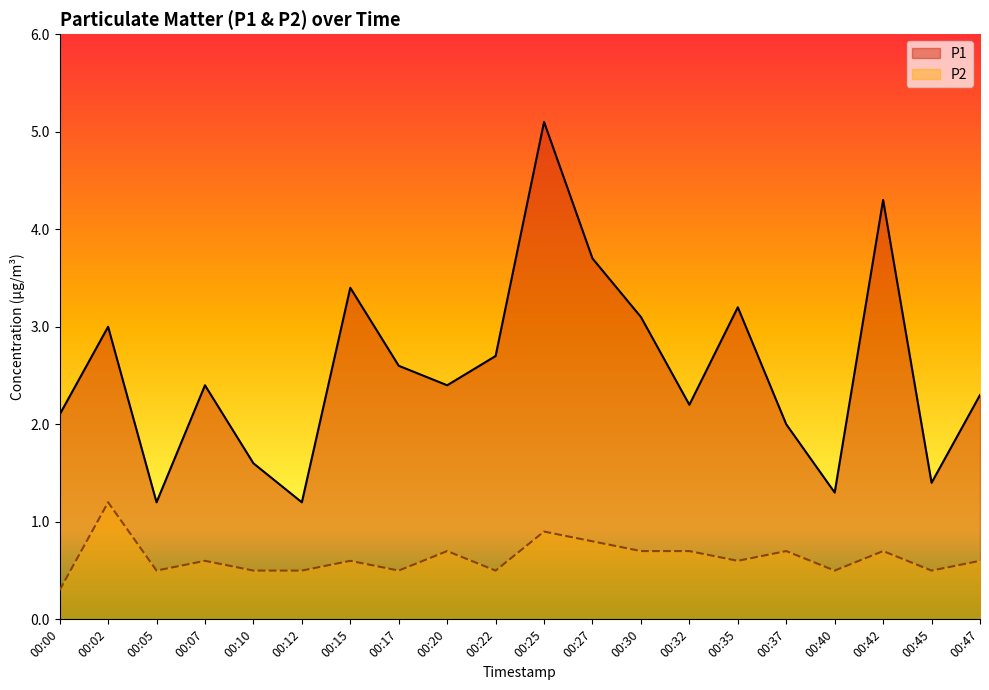

True or false: P2 has a value of 0.6 at 00:47.

True